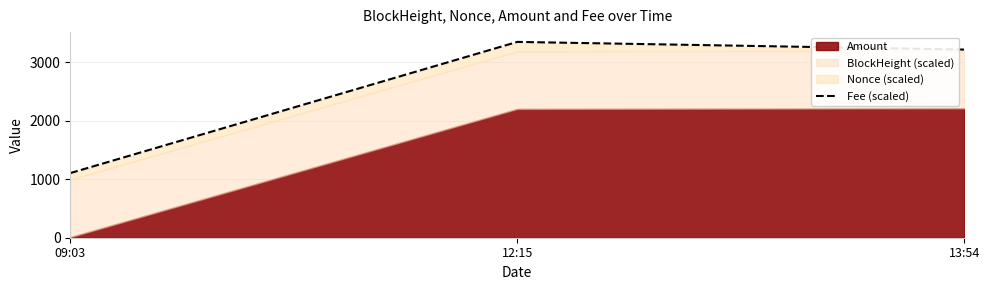

What position from the left is 09:03?

1